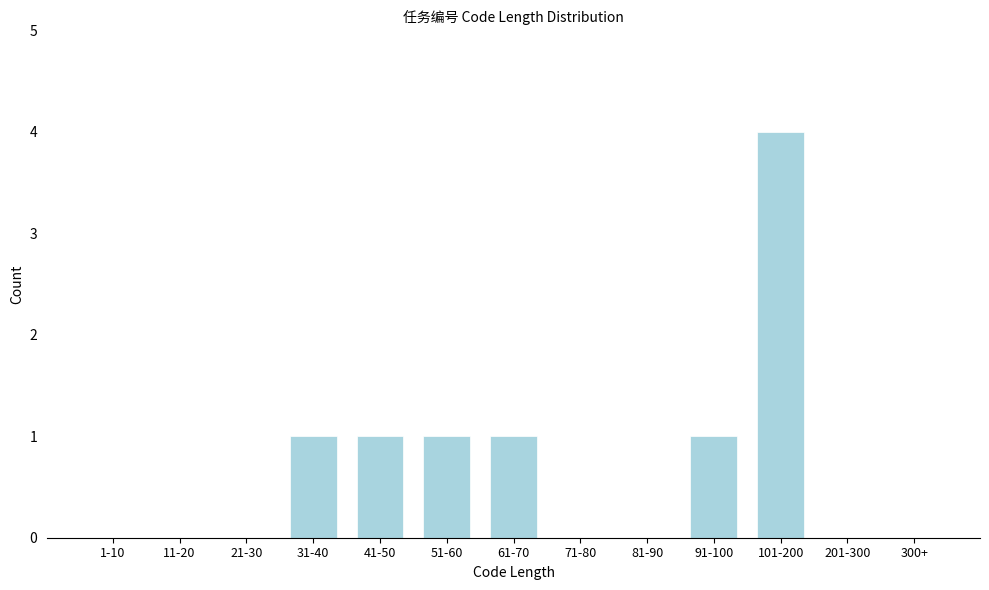

Reading left to right, list all the values displayed in this chart.

1-10=0	11-20=0	21-30=0	31-40=1	41-50=1	51-60=1	61-70=1	71-80=0	81-90=0	91-100=1	101-200=4	201-300=0	300+=0